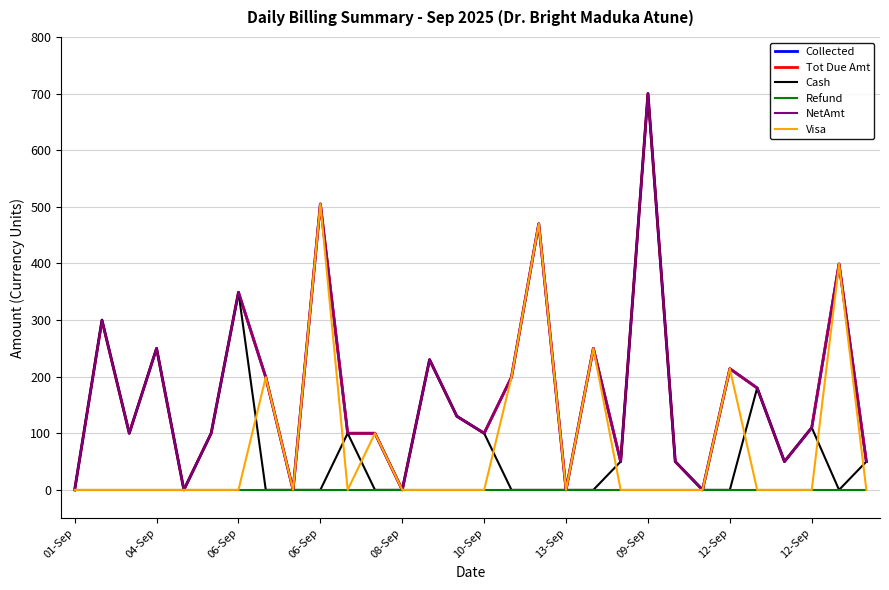

What is the difference between the maximum and second lowest values in the Collected series?

700